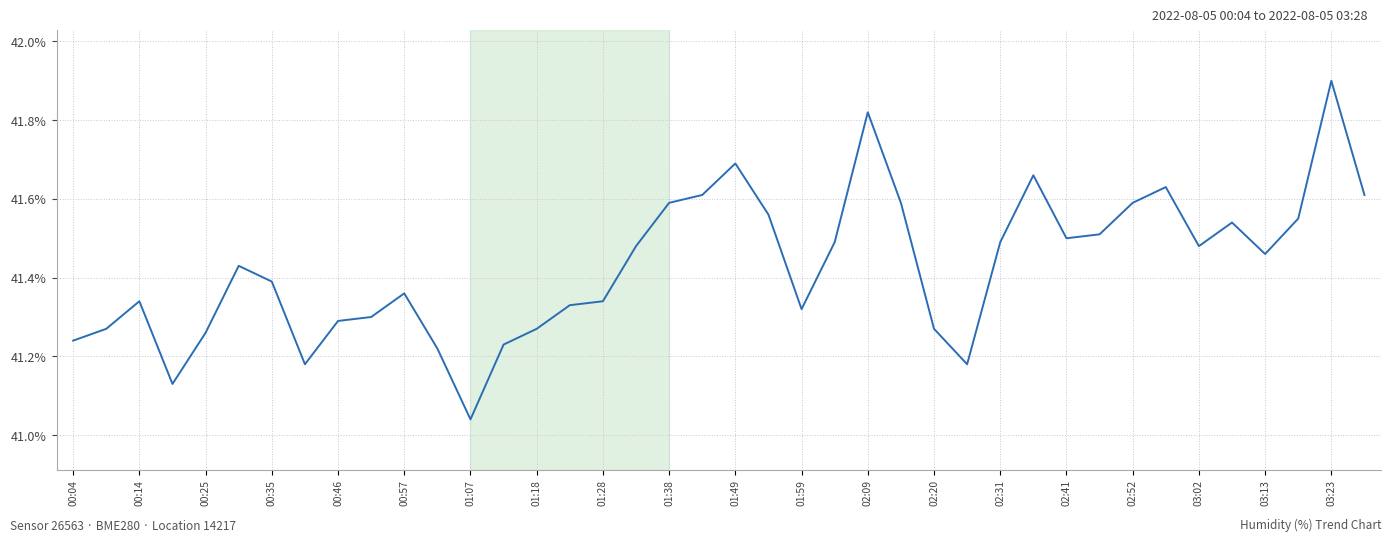

What is the maximum value shown in the chart?

41.9